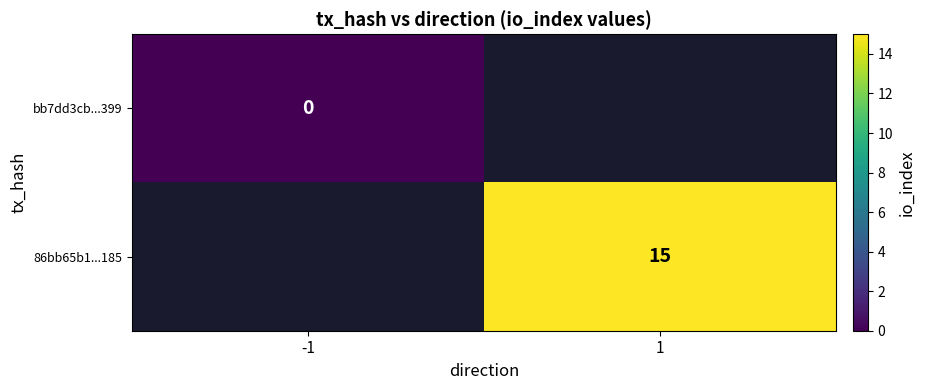

The value of 86bb65b1...185 at 1 is 15. True or false?

True